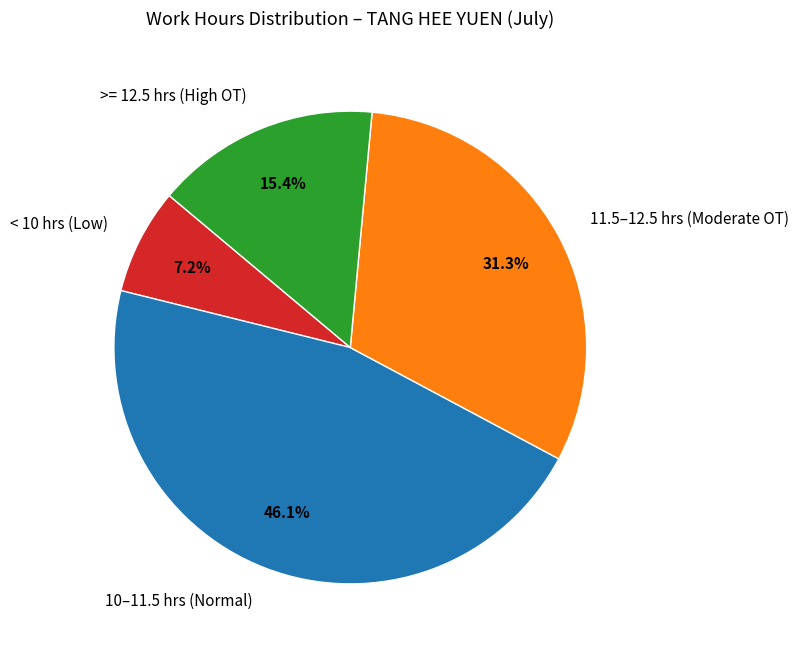

Between 10–11.5 hrs (Normal) and < 10 hrs (Low), which is larger?

10–11.5 hrs (Normal)